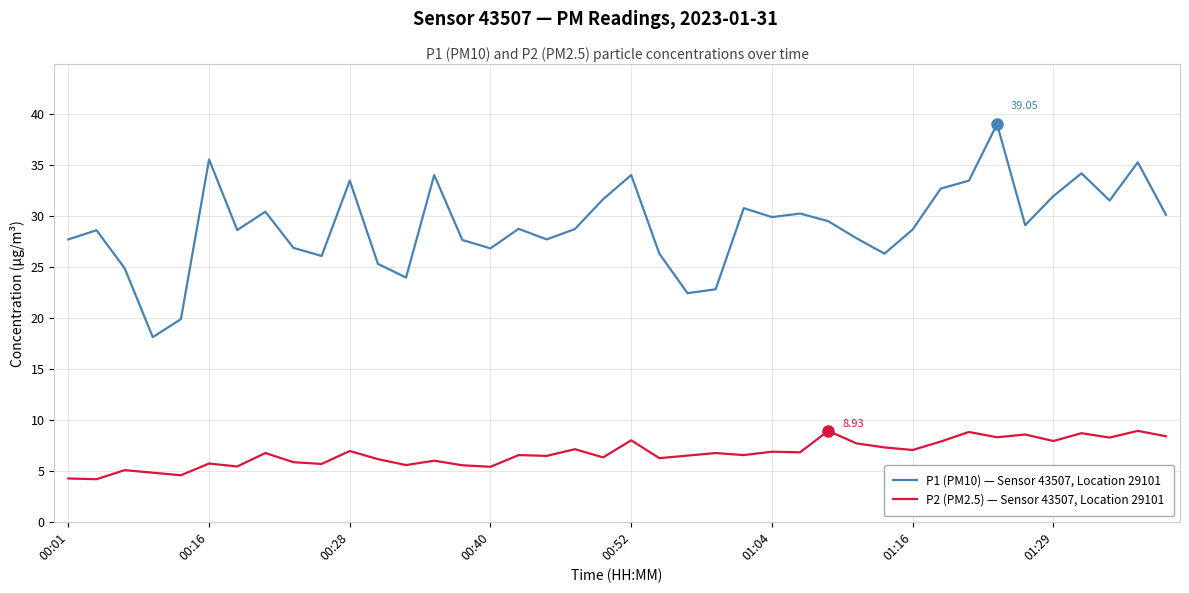

List the series in order of their peak value, highest first.

P1 (PM10) — Sensor 43507, Location 29101, P2 (PM2.5) — Sensor 43507, Location 29101